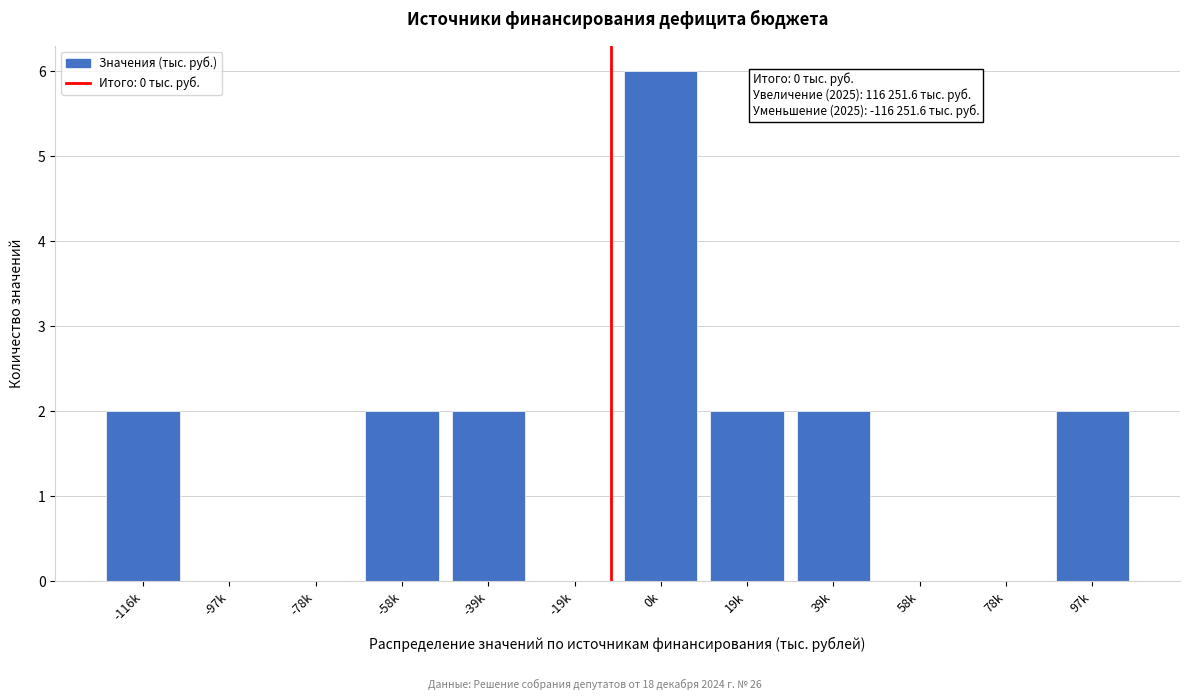

Reading left to right, extract all data points from this chart.

-116k=2	-97k=0	-78k=0	-58k=2	-39k=2	-19k=0	0k=6	19k=2	39k=2	58k=0	78k=0	97k=2